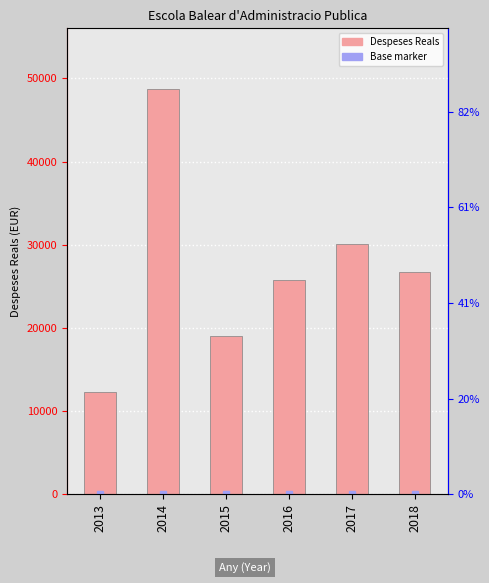

Are the bars horizontal?

No